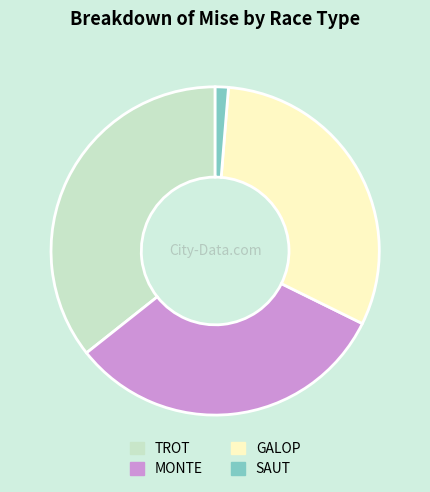

What is the smallest slice in the pie chart?

SAUT